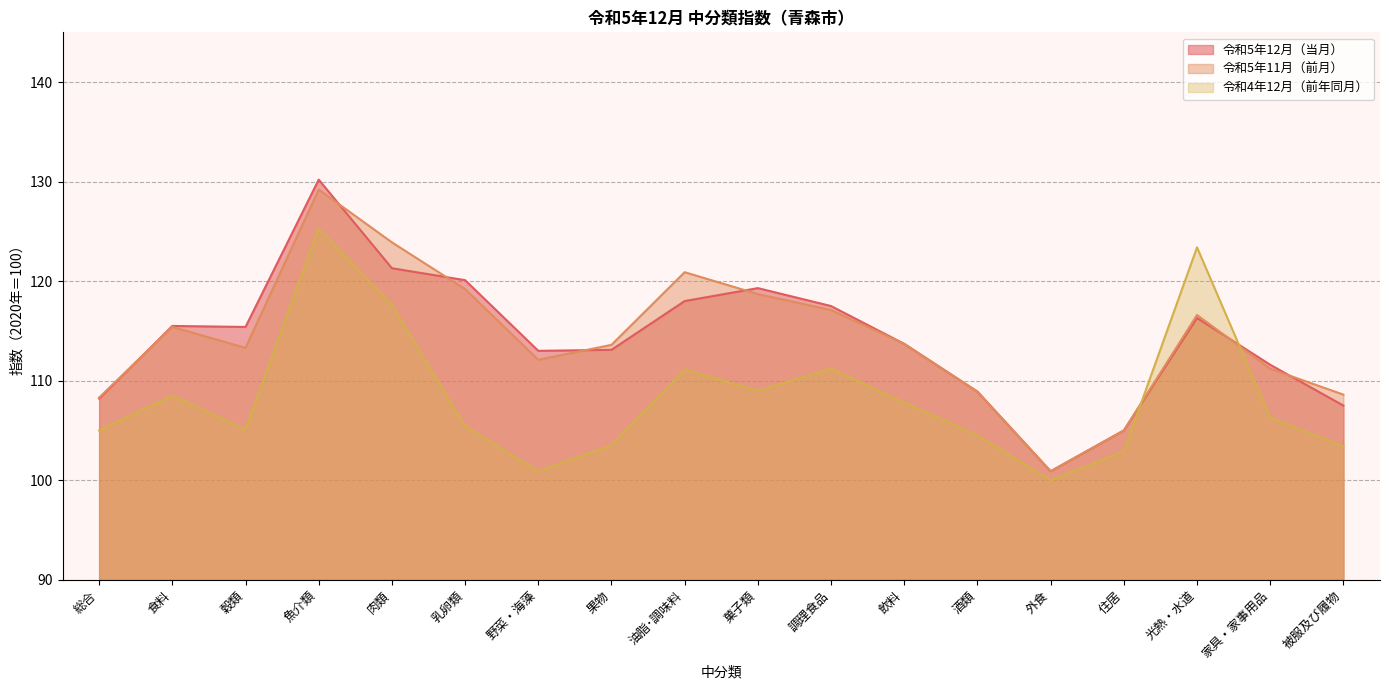

Where do 令和4年12月（前年同月） and 令和5年12月（当月） first cross each other?

住居 and 光熱・水道